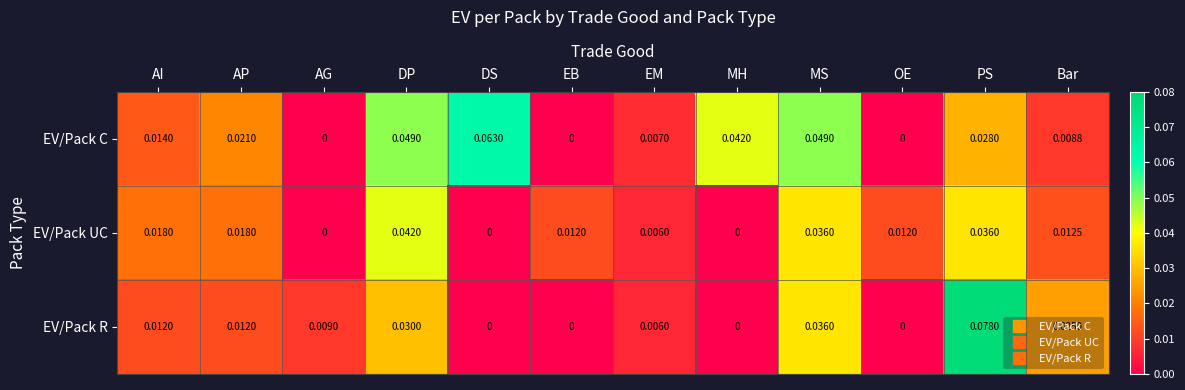

Which label corresponds to the largest value in the chart?

PS